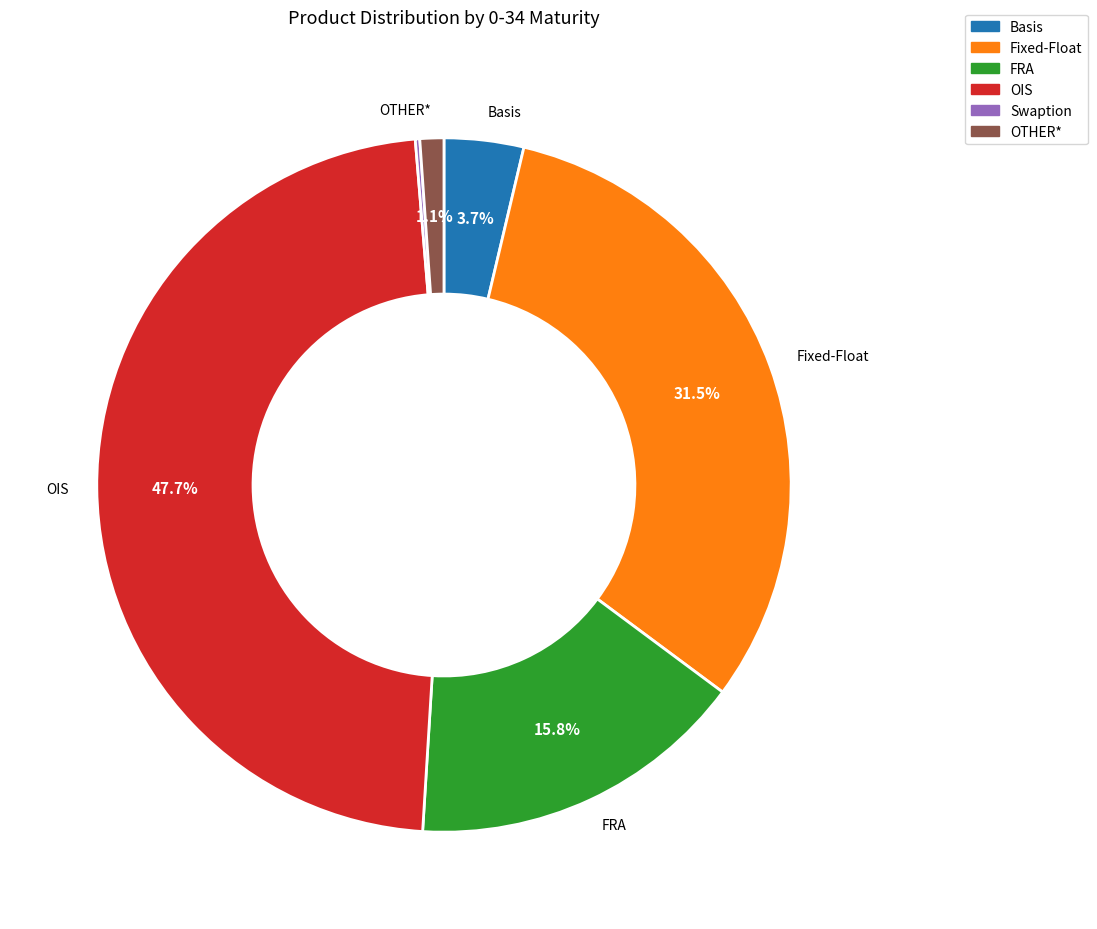

Is Fixed-Float the majority of the pie?

No